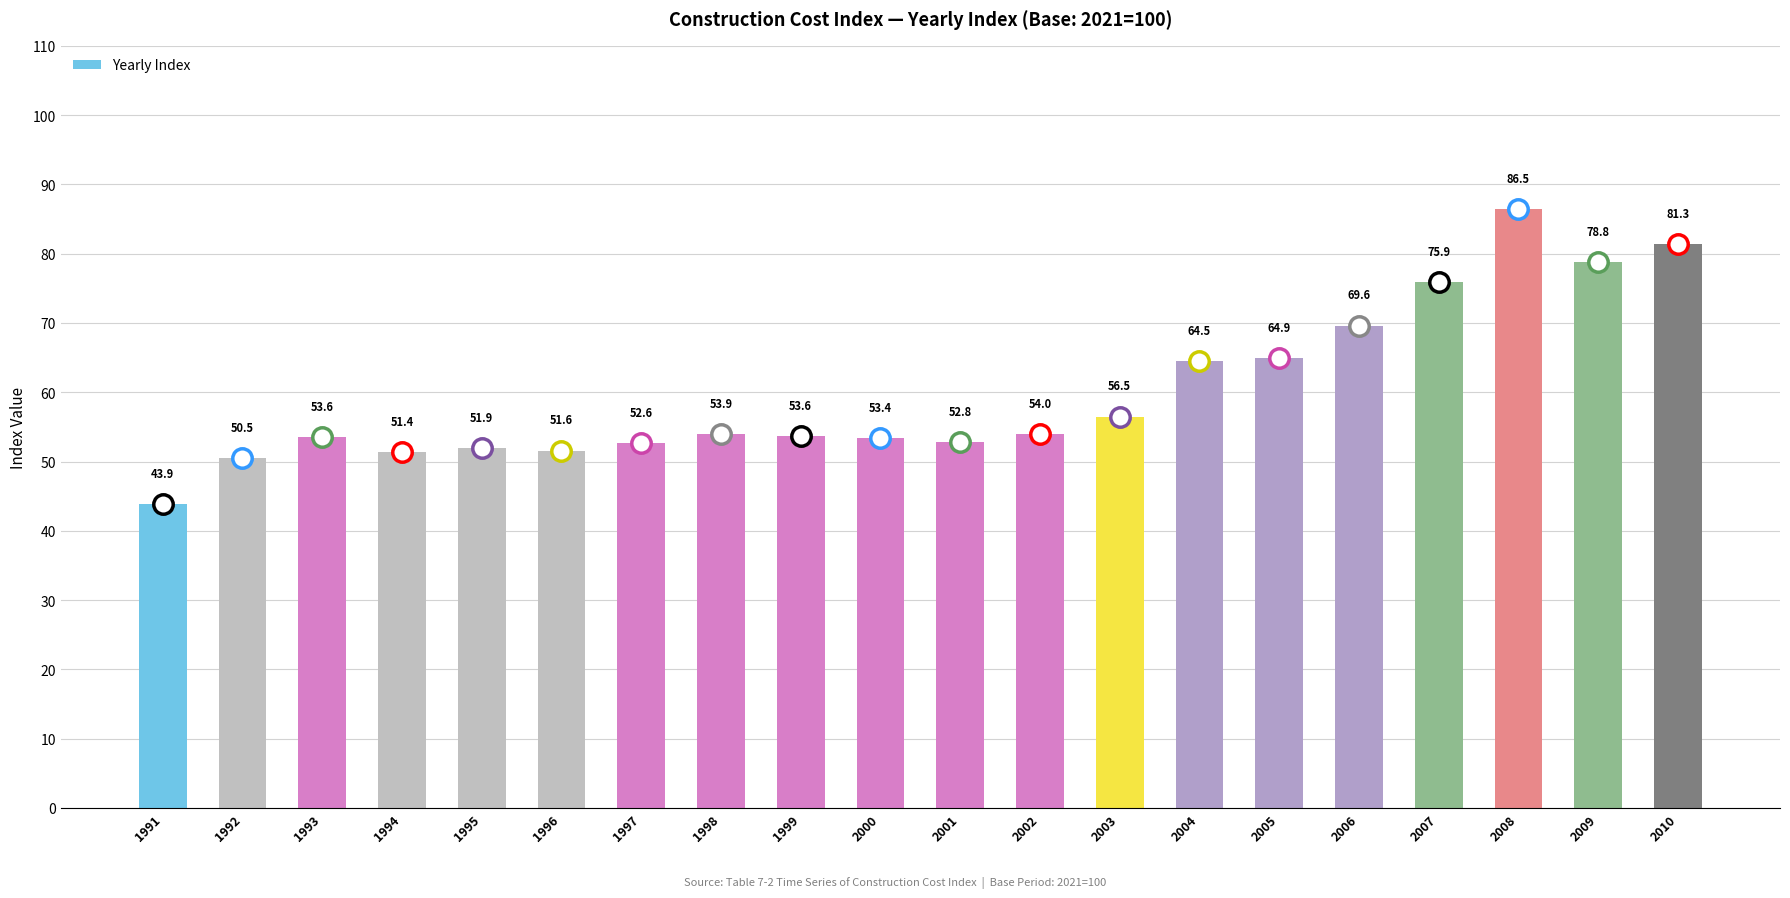

What is the value of the 5th bar from the left?

51.9